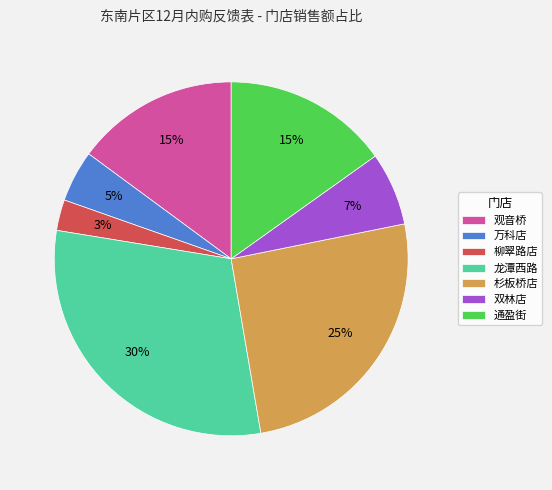

True or false: 通盈街 accounts for 10% of the total.

False